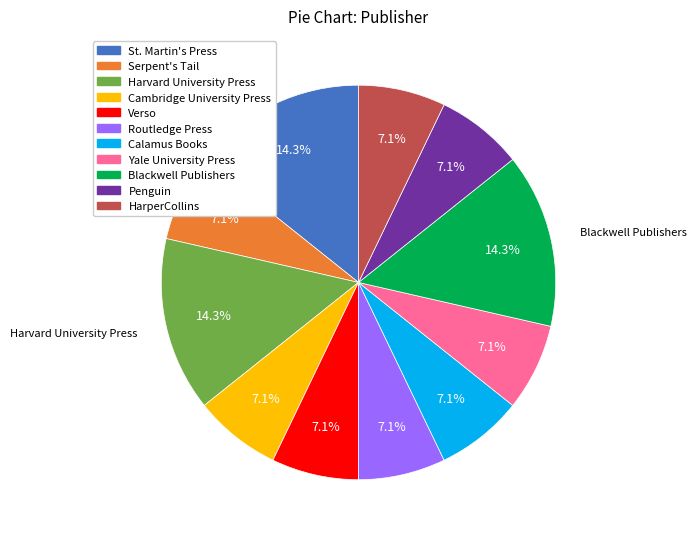

Do Yale University Press and Routledge Press together represent more than half of the pie?

No